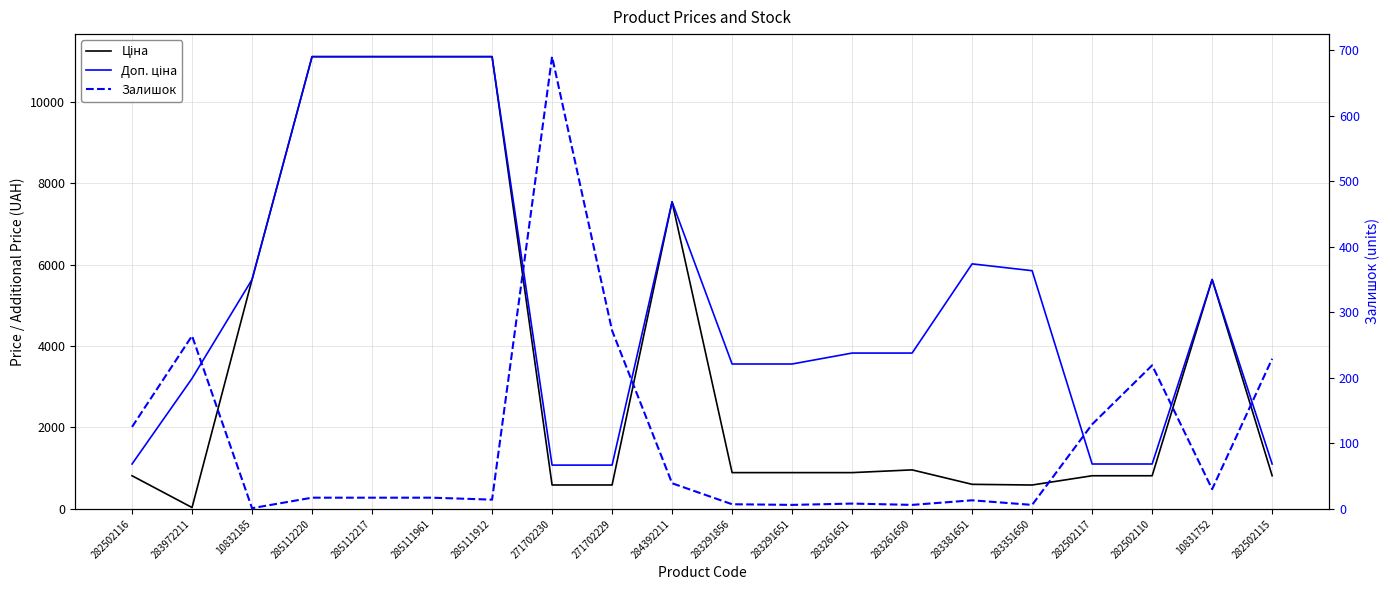

Reading left to right, transcribe all the data shown in this chart.

Ціна: 282502116=813.0	283972211=32.0	10832185=5636.0	285112220=11113.6	285112217=11113.6	285111961=11113.6	285111912=11113.6	271702230=586.0	271702229=586.0	284392211=7545.9	283291856=889.9	283291651=889.9	283261651=889.9	283261650=957.1	283381651=602.1	283351650=585.3	282502117=813.0	282502110=813.0	10831752=5636.0	282502115=813.0
Доп. ціна: 282502116=1101.8	283972211=3205.0	10832185=5636.0	285112220=11113.6	285112217=11113.6	285111961=11113.6	285111912=11113.6	271702230=1074.5	271702229=1074.5	284392211=7545.9	283291856=3559.7	283291651=3559.7	283261651=3828.4	283261650=3828.4	283381651=6020.8	283351650=5852.9	282502117=1101.8	282502110=1101.8	10831752=5636.0	282502115=1101.8
Залишок: 282502116=125.0	283972211=264.0	10832185=1.0	285112220=17.0	285112217=17.0	285111961=17.0	285111912=14.0	271702230=690.0	271702229=272.0	284392211=39.0	283291856=7.0	283291651=6.0	283261651=8.0	283261650=6.0	283381651=13.0	283351650=6.0	282502117=129.0	282502110=219.0	10831752=30.0	282502115=229.0